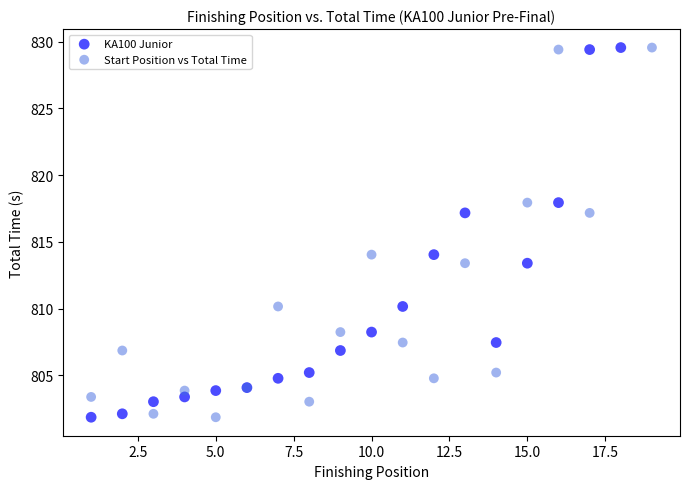

What are all the series names shown in the legend?

KA100 Junior, Start Position vs Total Time